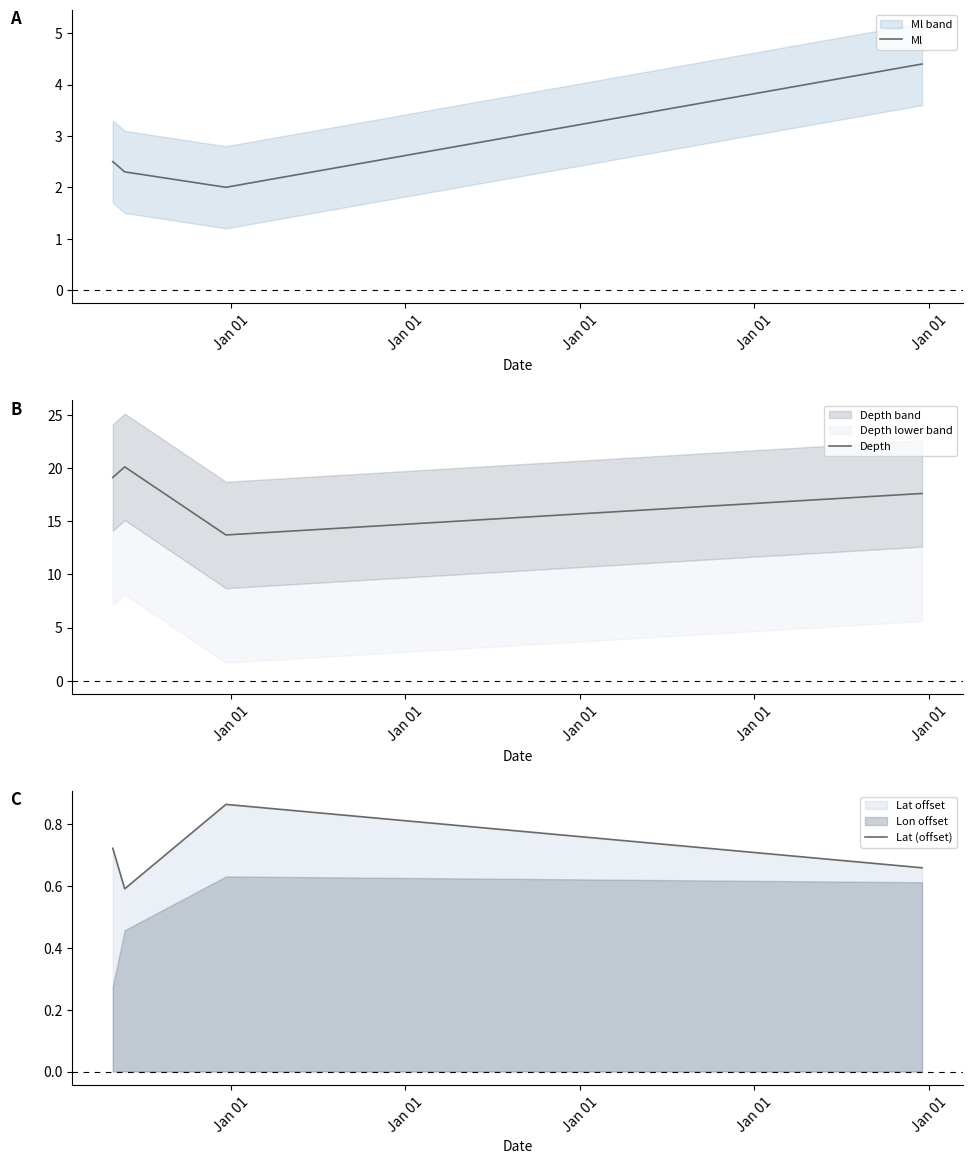

Reading left to right, extract all data points from this chart.

Ml: 2.5	2.3	2.0	4.4
Depth: 19.1	20.1	13.7	17.6
Lat (offset): 0.7	0.6	0.9	0.7